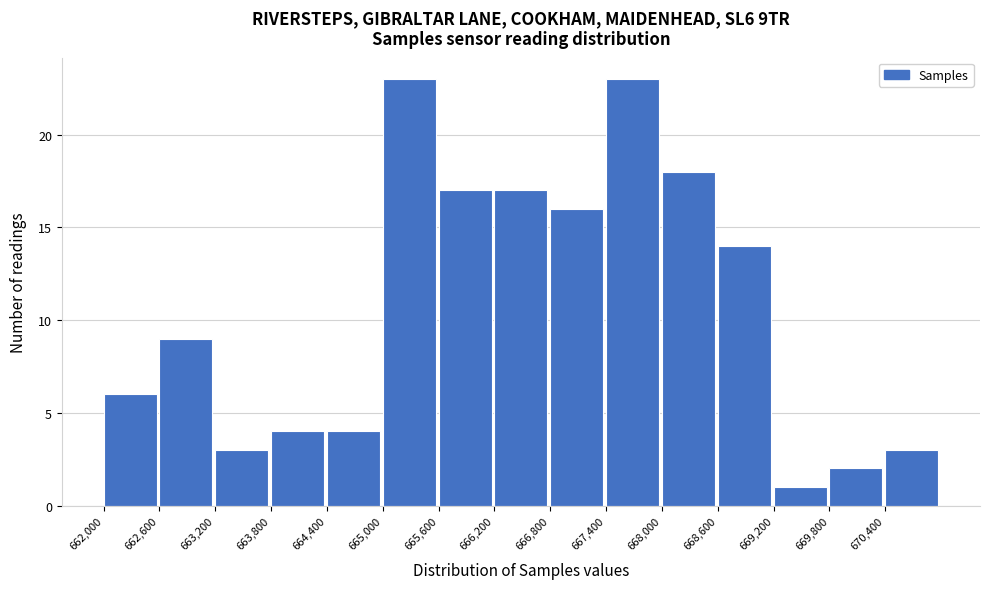

Reading left to right, transcribe this chart: for each bar, give the range it covers on the x-axis and its height. The values are not printed on the chart, so give them approximately, as read against the axis.

662000 to 662600: 6
662600 to 663200: 9
663200 to 663800: 3
663800 to 664400: 4
664400 to 665000: 4
665000 to 665600: 23
665600 to 666200: 17
666200 to 666800: 17
666800 to 667400: 16
667400 to 668000: 23
668000 to 668600: 18
668600 to 669200: 14
669200 to 669800: 1
669800 to 670400: 2
670400 to 671000: 3